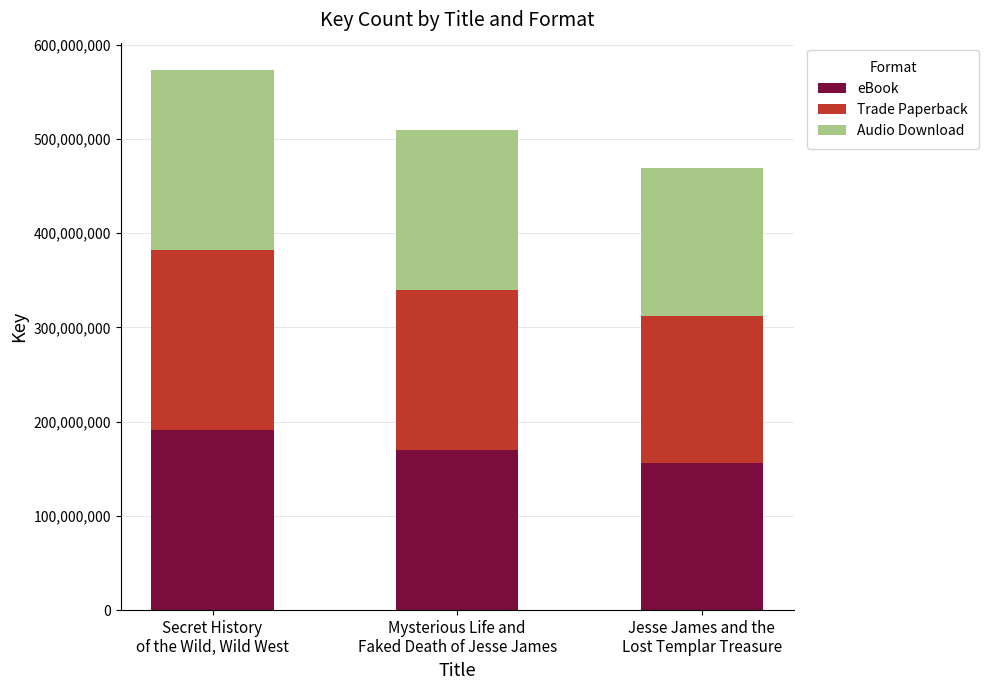

Are the bars horizontal?

No